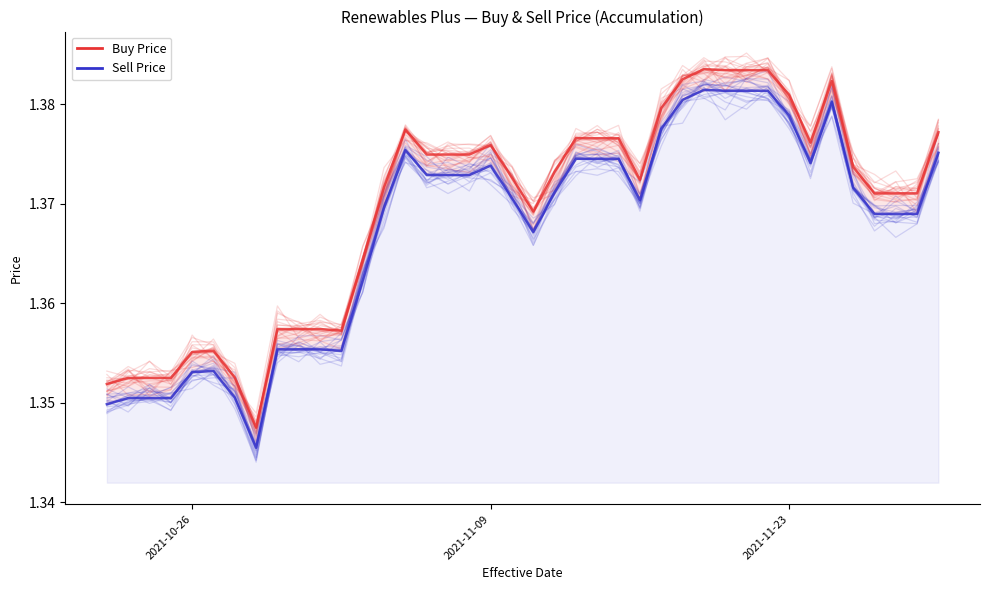

What is the sum of all Sell Price values?

54.7